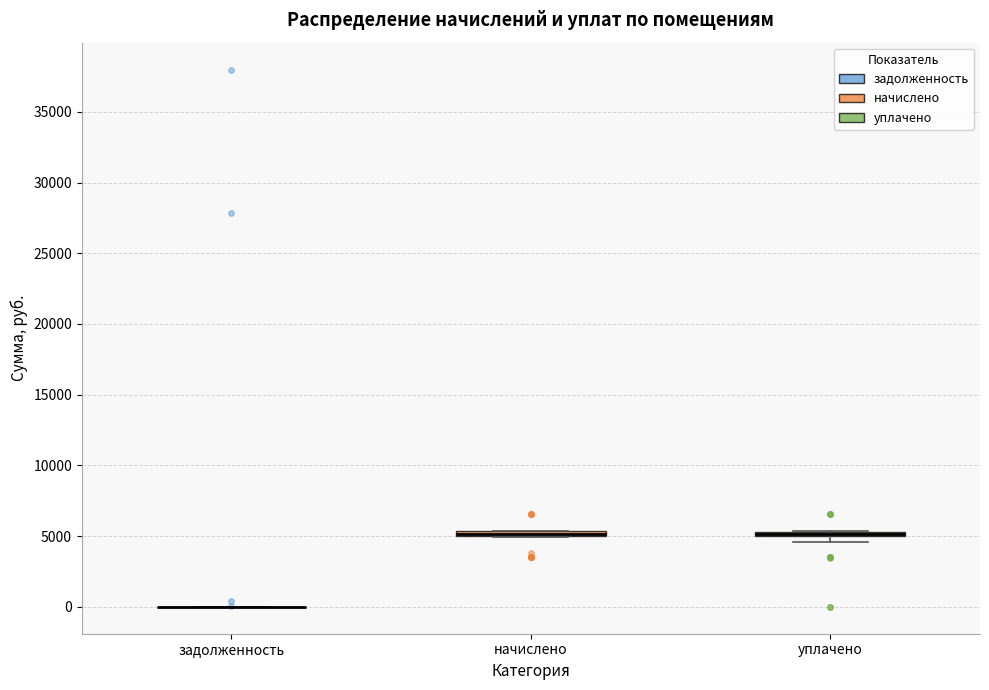

Where is the upper edge of the box for уплачено on the y-axis? The values are not printed on the chart, so give them approximately, as read against the axis.

5500